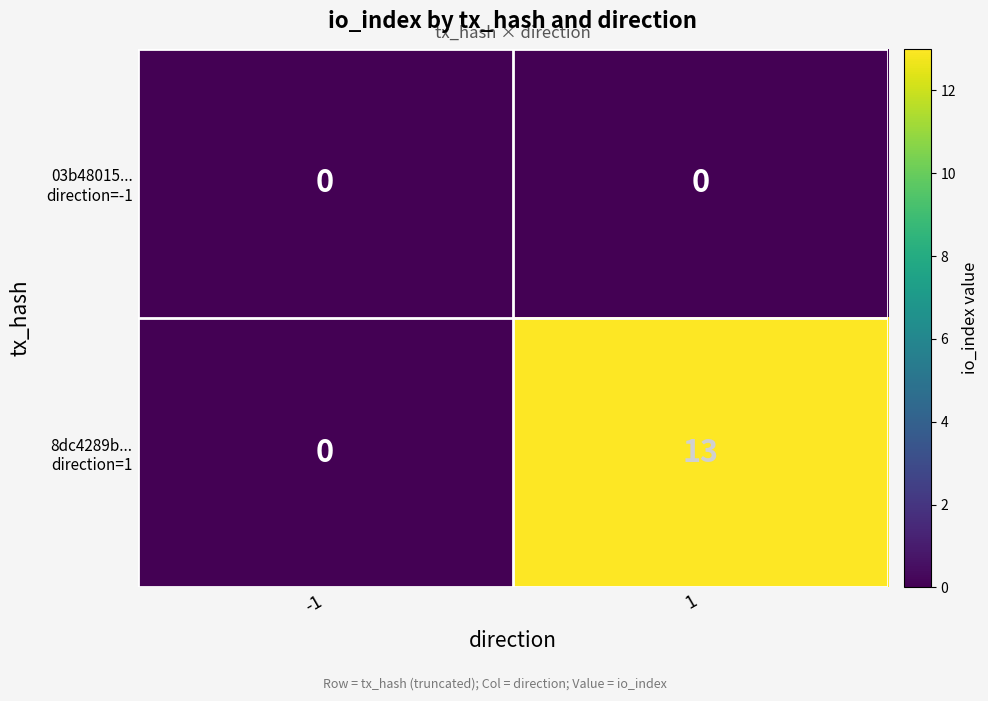

At which category is the sum across all series the highest?

1